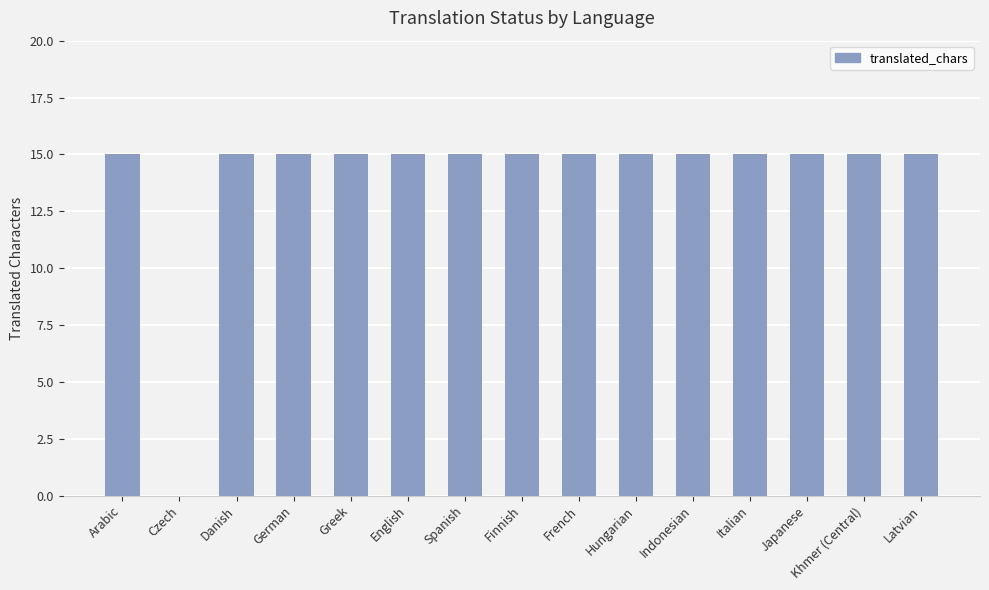

At which label is the value closest to 7?

Czech